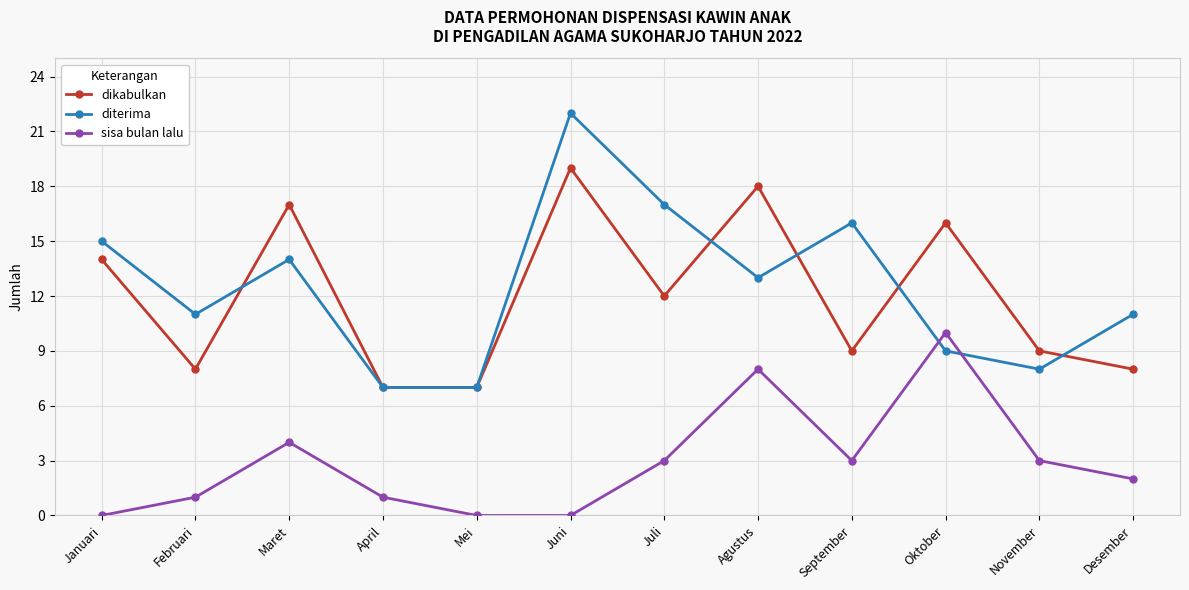

Which category has the highest value in the sisa bulan lalu series?

Oktober